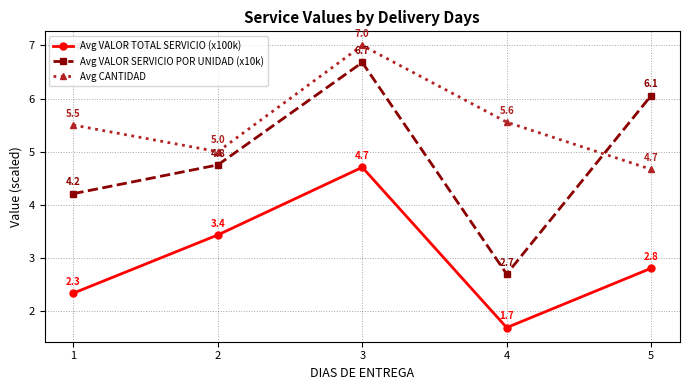

Reading right to left, transcribe all the data shown in this chart.

Avg VALOR TOTAL SERVICIO (x100k): 2.8	1.7	4.7	3.4	2.3
Avg VALOR SERVICIO POR UNIDAD (x10k): 6.1	2.7	6.7	4.8	4.2
Avg CANTIDAD: 4.7	5.6	7.0	5.0	5.5